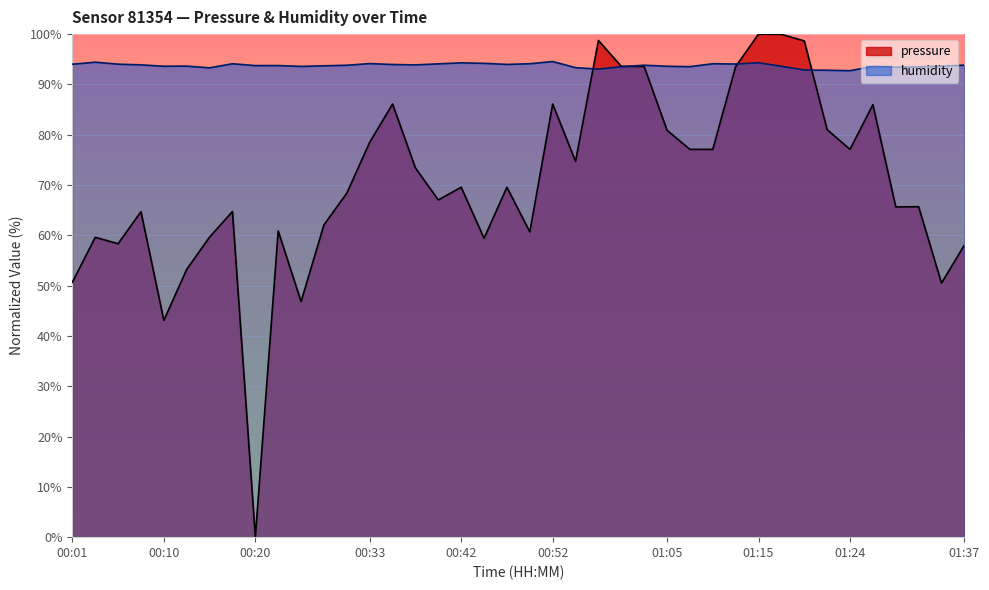

How many interior local valleys does the pressure series have?

11